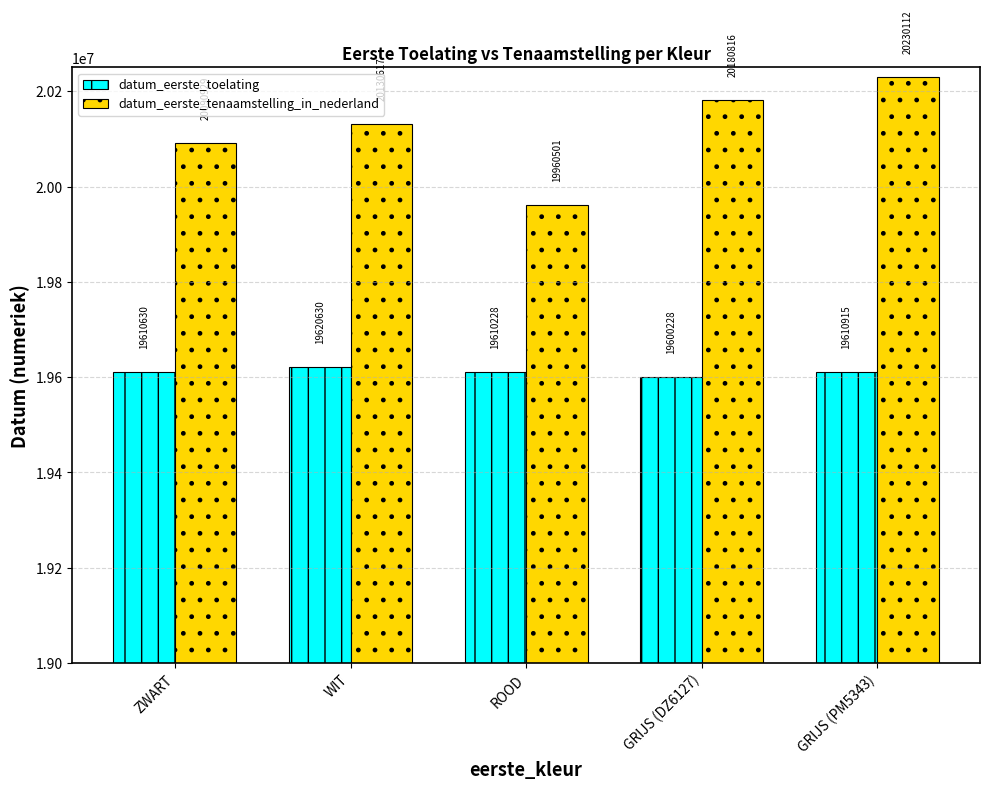

What is the label of the 5th bar from the left?

GRIJS (PM5343)